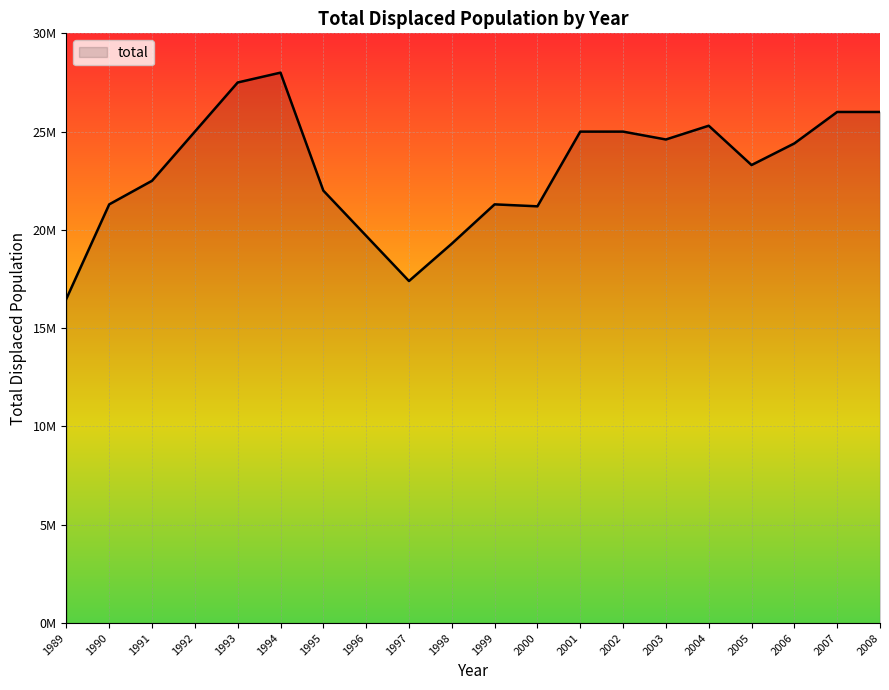

Is this an area chart (filled region under the line)?

Yes